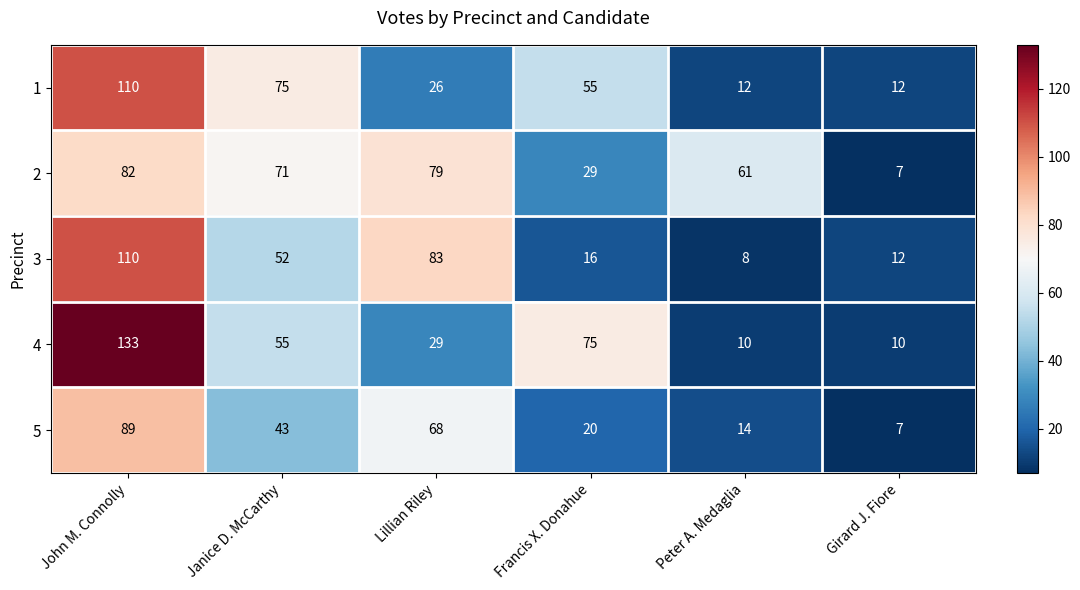

What is the spread (max minus min) of values at Janice D. McCarthy?

32